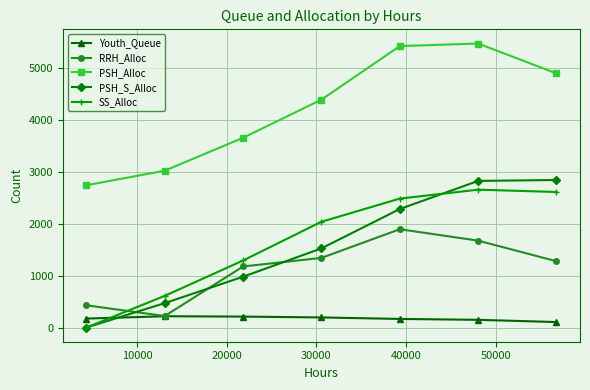

After their last crossing, which series has the higher values: RRH_Alloc or SS_Alloc?

SS_Alloc